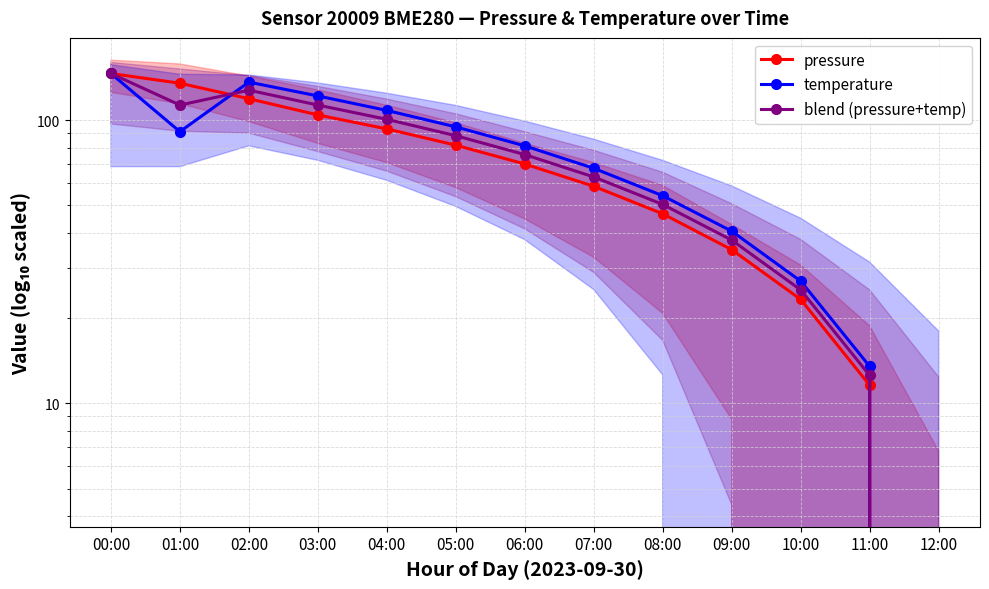

What position from the right is 04:00?

9